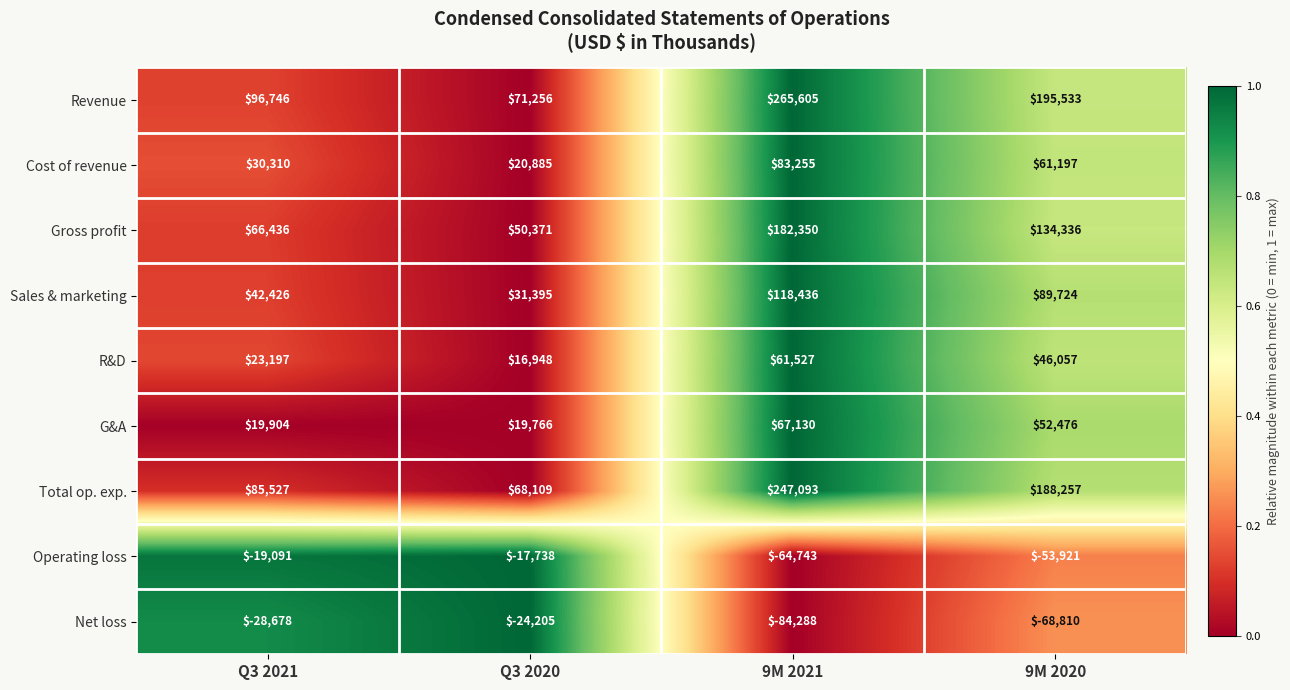

True or false: Net loss has a value of -14746 at Q3 2021.

False